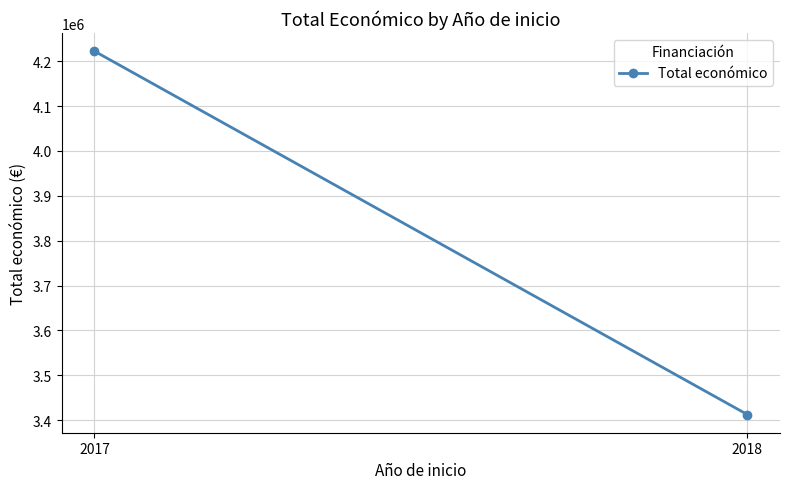

How many data points are less than 4222425?

1